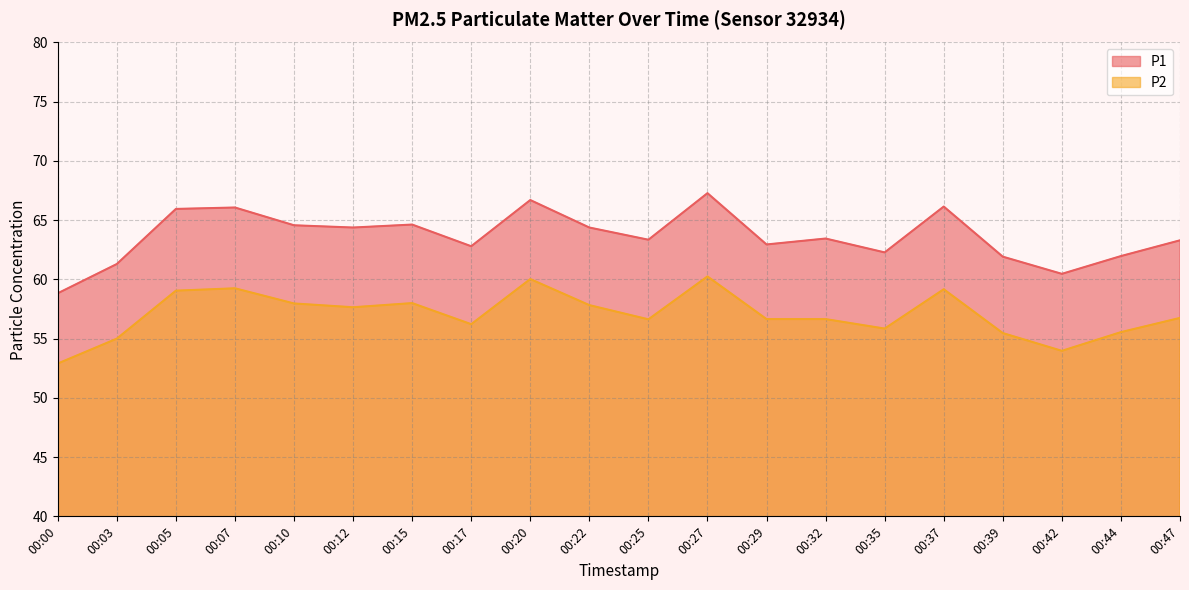

Which series has the widest spread of values?

P1